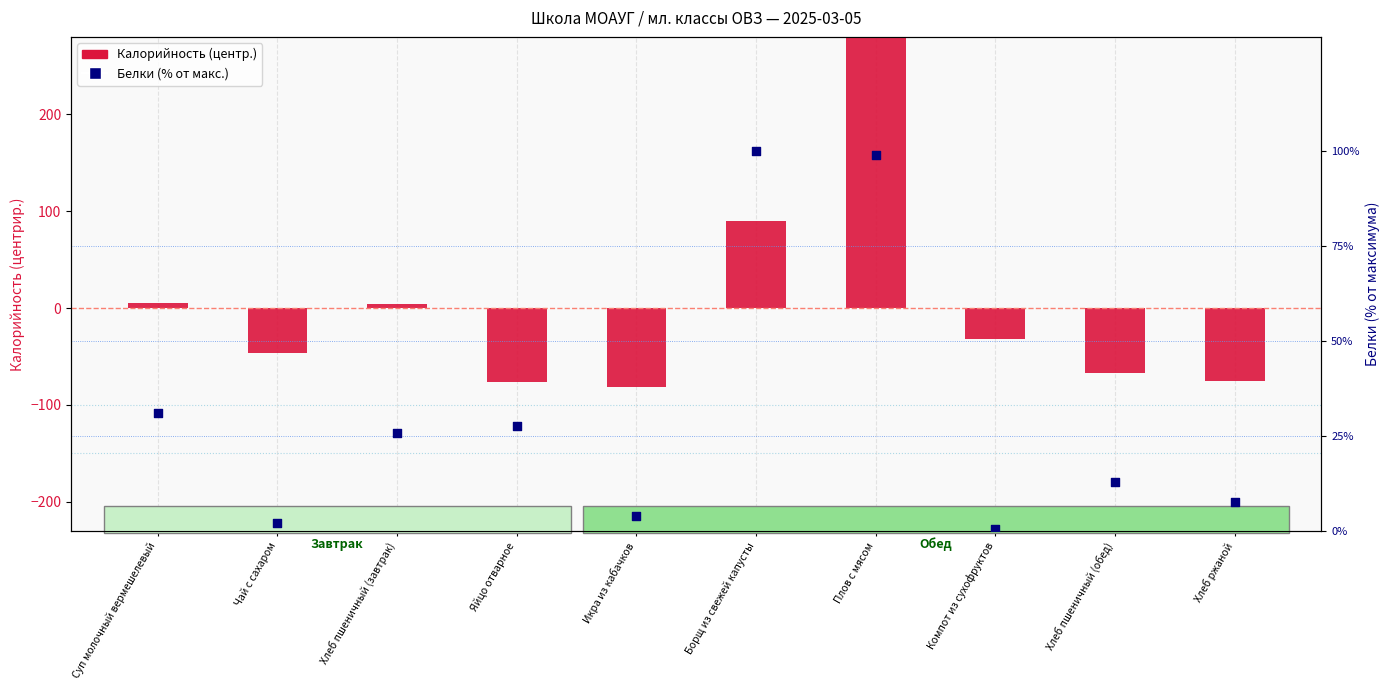

At how many categories does at least one series exceed -7?

10